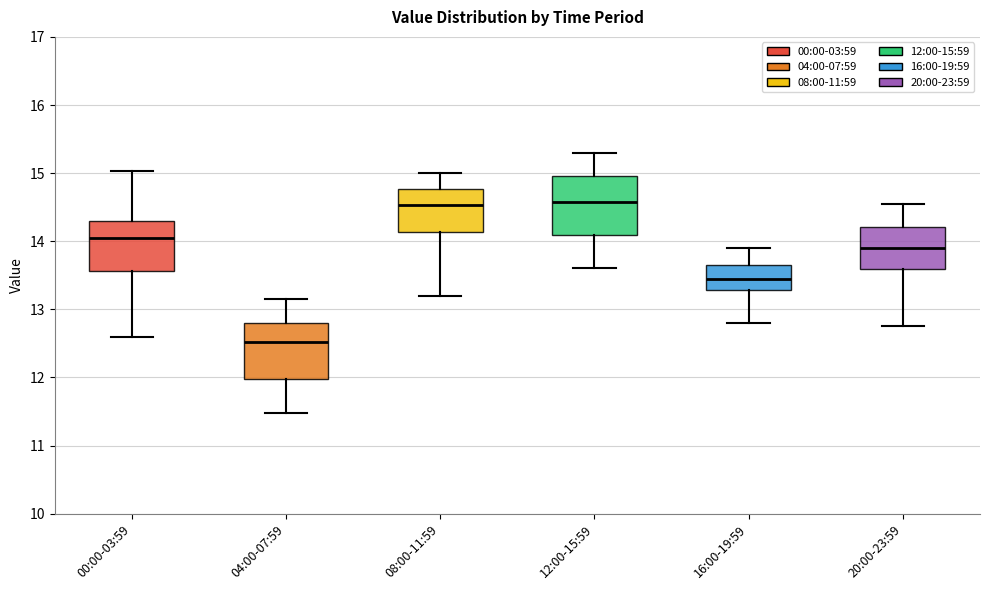

Reading left to right, read every box against the y-axis: the position of its median line, the range the box covers, and the ends of its whiskers. The values are not printed on the chart, so give them approximately, as read against the axis.

00:00-03:59: median 14.1, box 13.6 to 14.3, whiskers 12.6 to 15.0
04:00-07:59: median 12.5, box 12.0 to 12.8, whiskers 11.5 to 13.2
08:00-11:59: median 14.5, box 14.1 to 14.8, whiskers 13.2 to 15.0
12:00-15:59: median 14.6, box 14.1 to 15.0, whiskers 13.6 to 15.3
16:00-19:59: median 13.5, box 13.3 to 13.7, whiskers 12.8 to 13.9
20:00-23:59: median 13.9, box 13.6 to 14.2, whiskers 12.8 to 14.6